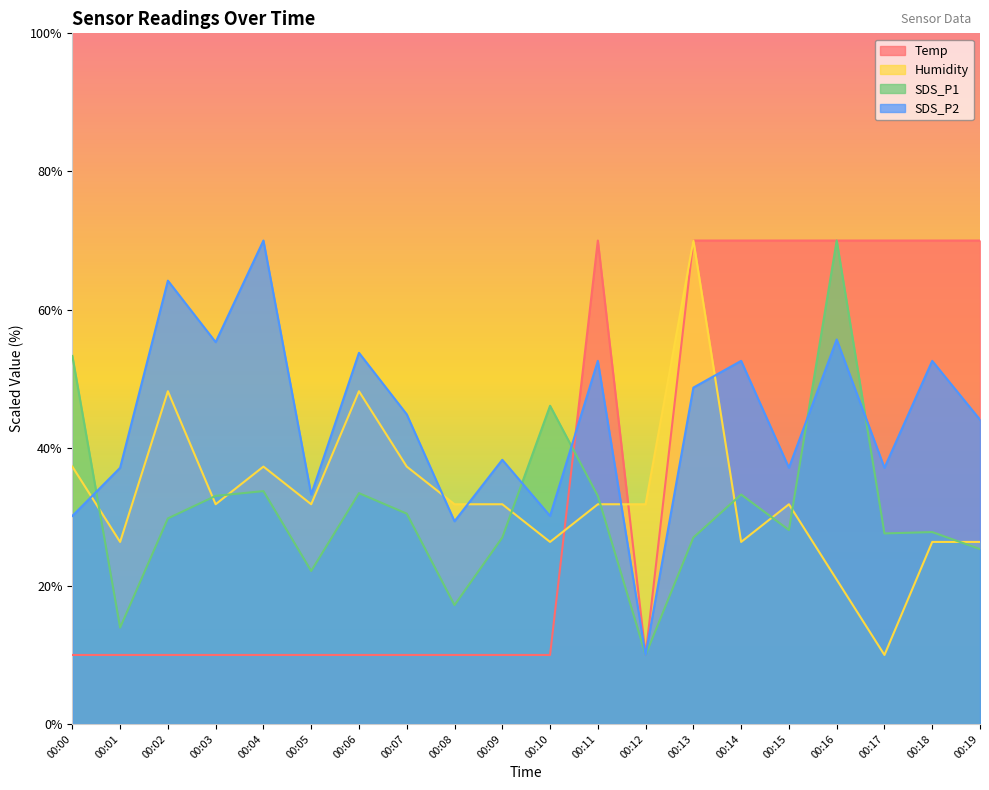

How many series are shown in this chart?

4